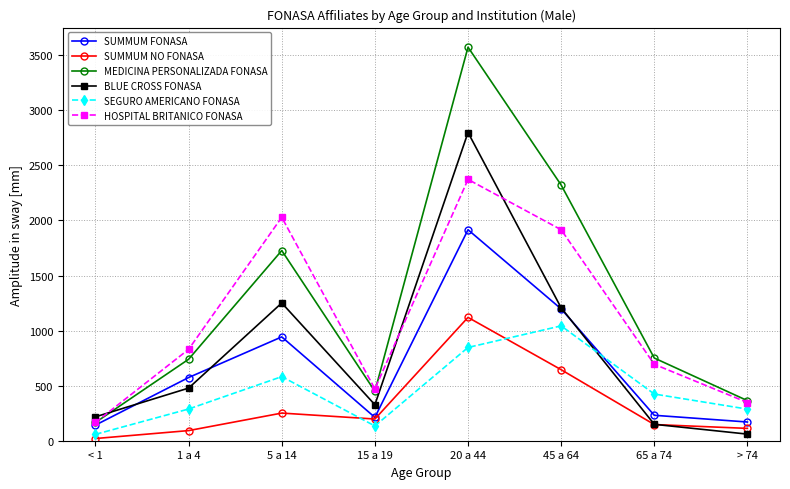

How many lines are shown in the chart?

6